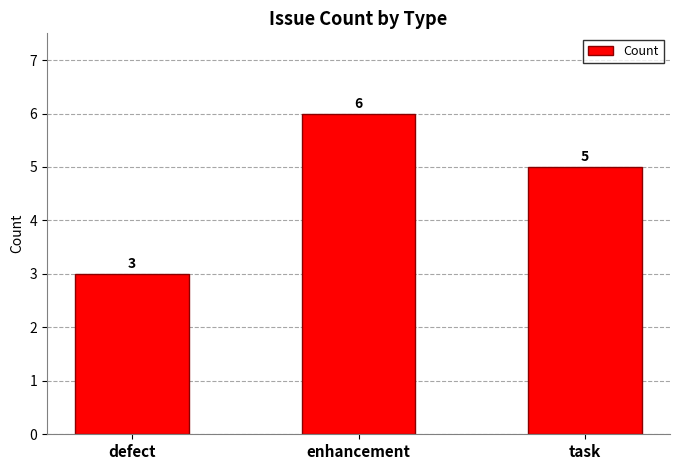

How many data points are less than 5?

1